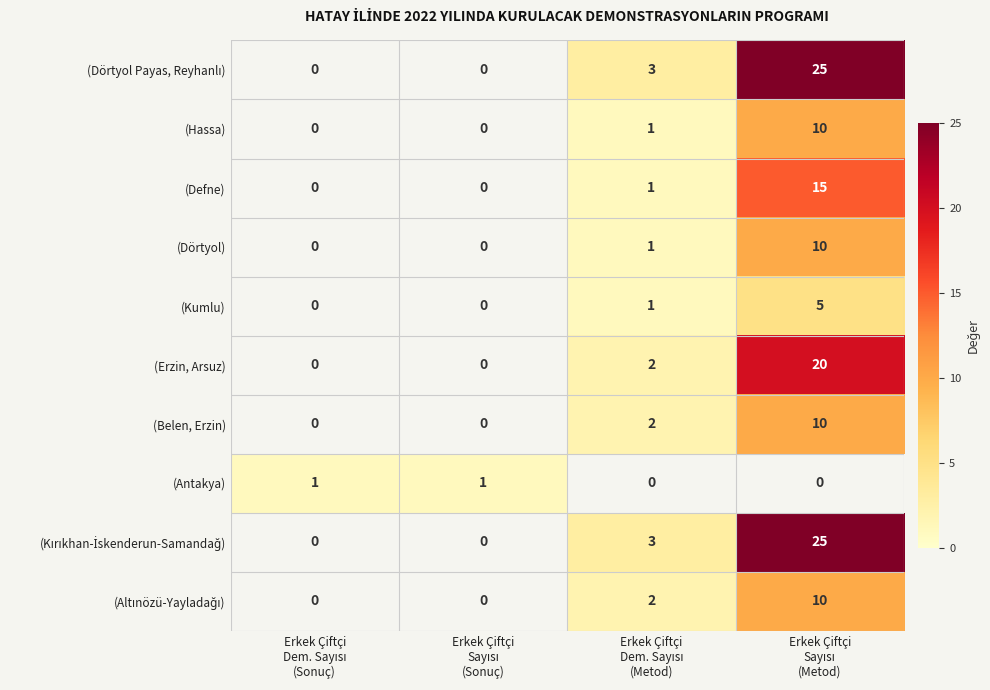

What is the sum of all (Dörtyol) values?

11